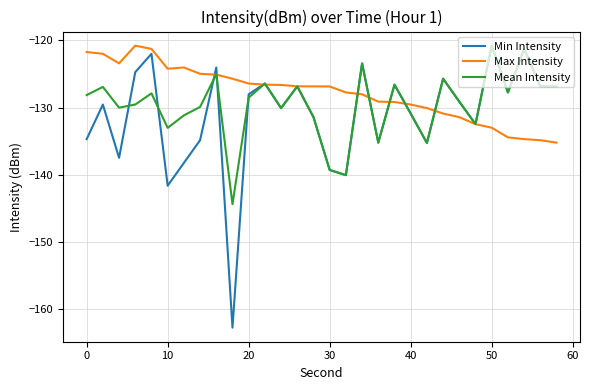

What is the lowest value of the Mean Intensity series?

-144.4